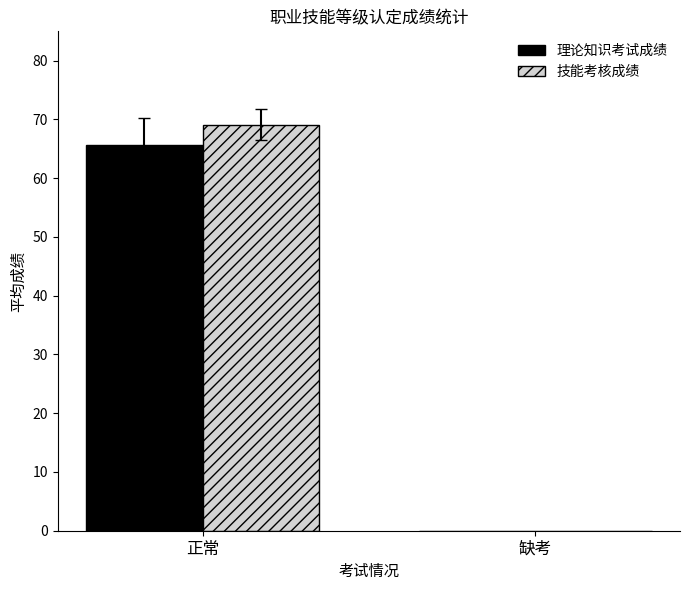

What is the average value of the 理论知识考试成绩 series?

32.8